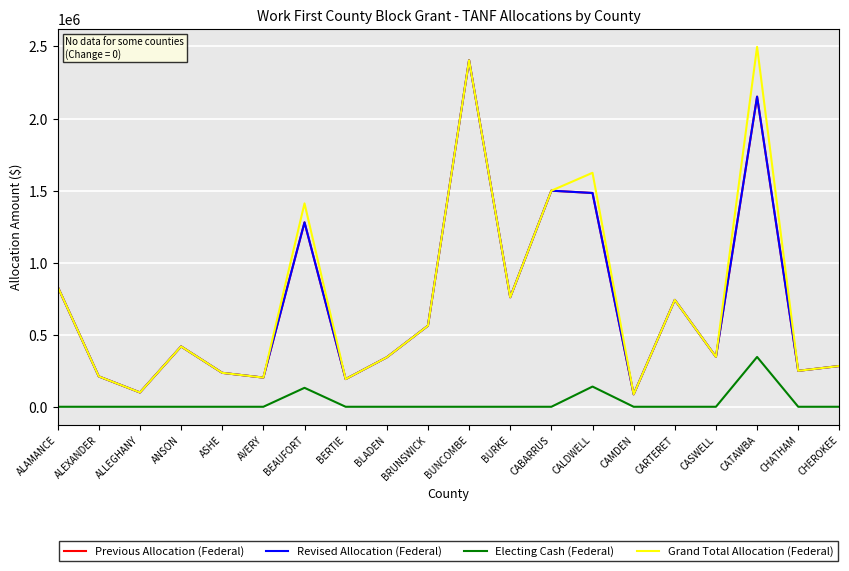

At which label does Previous Allocation (Federal) first exceed 418769?

ALAMANCE